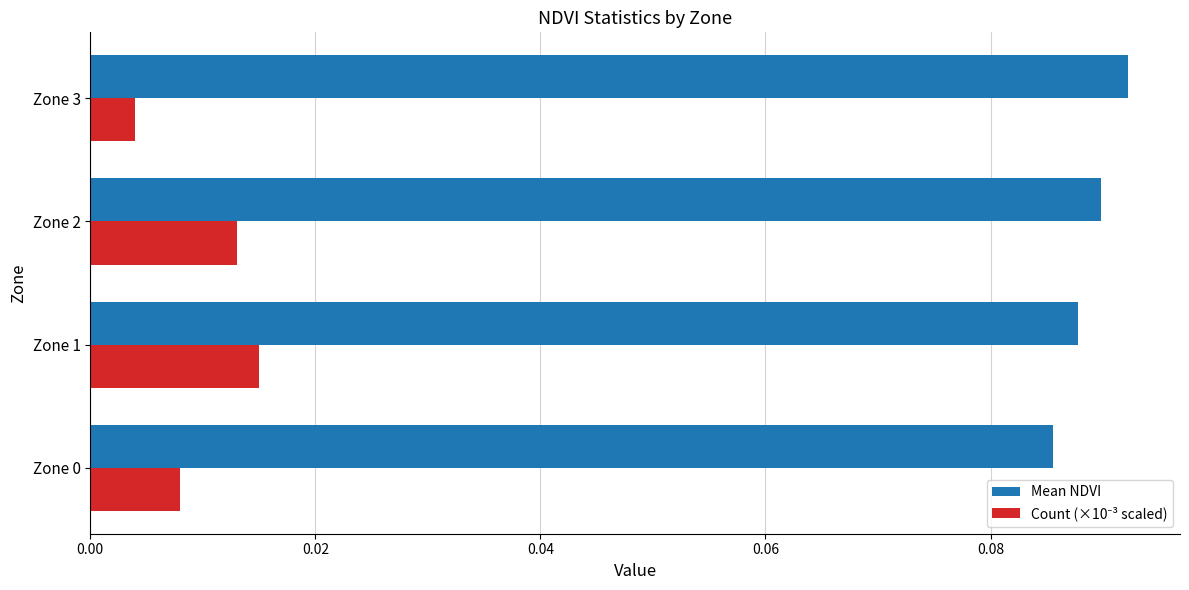

At how many categories does at least one series exceed 0?

4